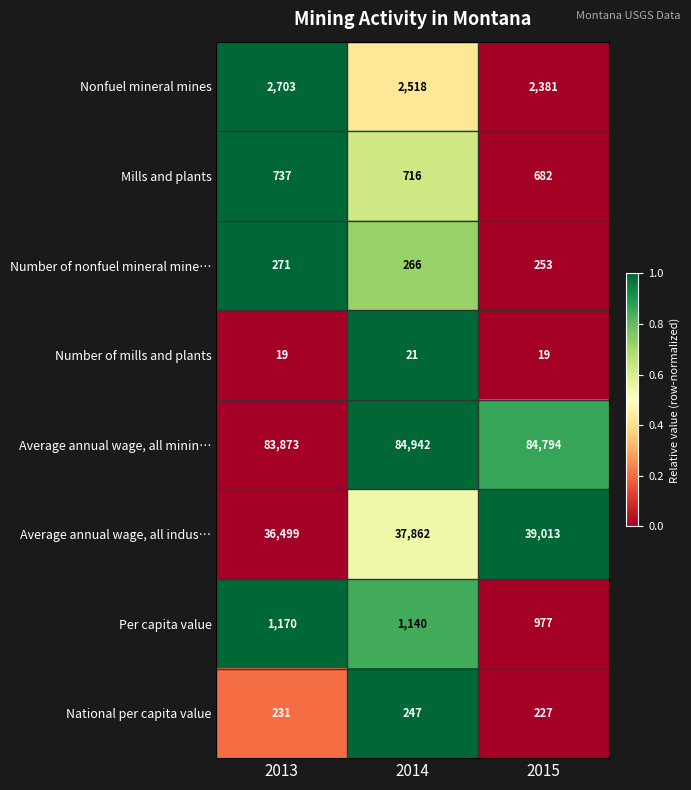

What is the spread (max minus min) of values at 2013?

83854